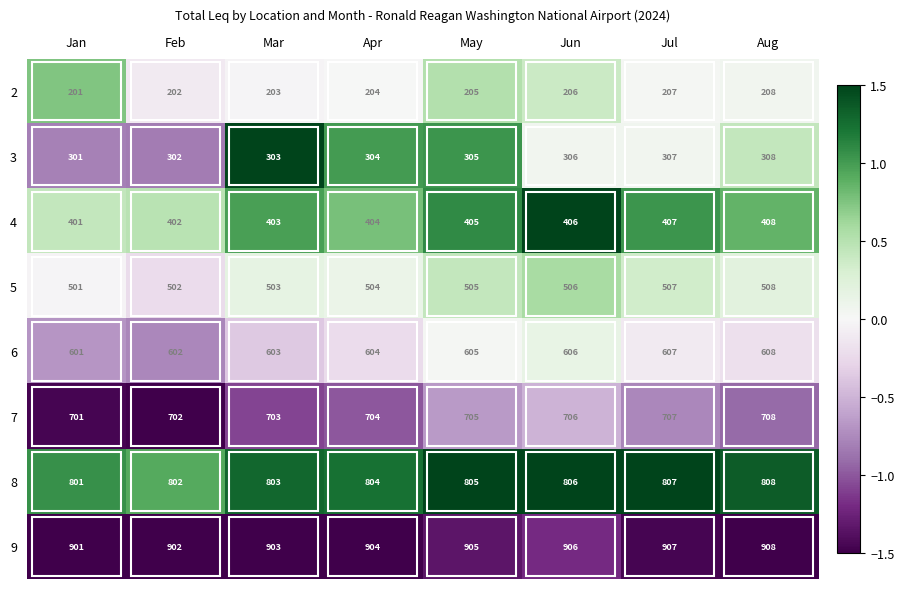

What is the difference between the highest and lowest values at Feb?

700